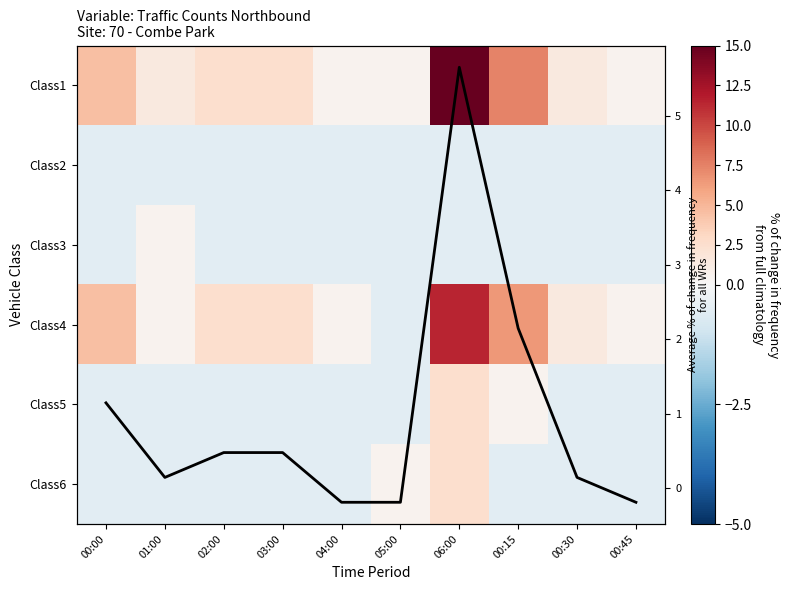

What is the minimum value for Class1?

0.5